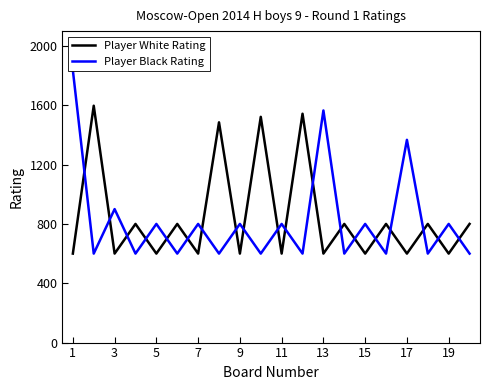

Reading right to left, list all the values displayed in this chart.

Player White Rating: 800	600	800	600	800	600	800	600	1543	600	1522	600	1485	600	800	600	800	600	1597	600
Player Black Rating: 600	800	600	1367	600	800	600	1565	600	800	600	800	600	800	600	800	600	900	600	1836